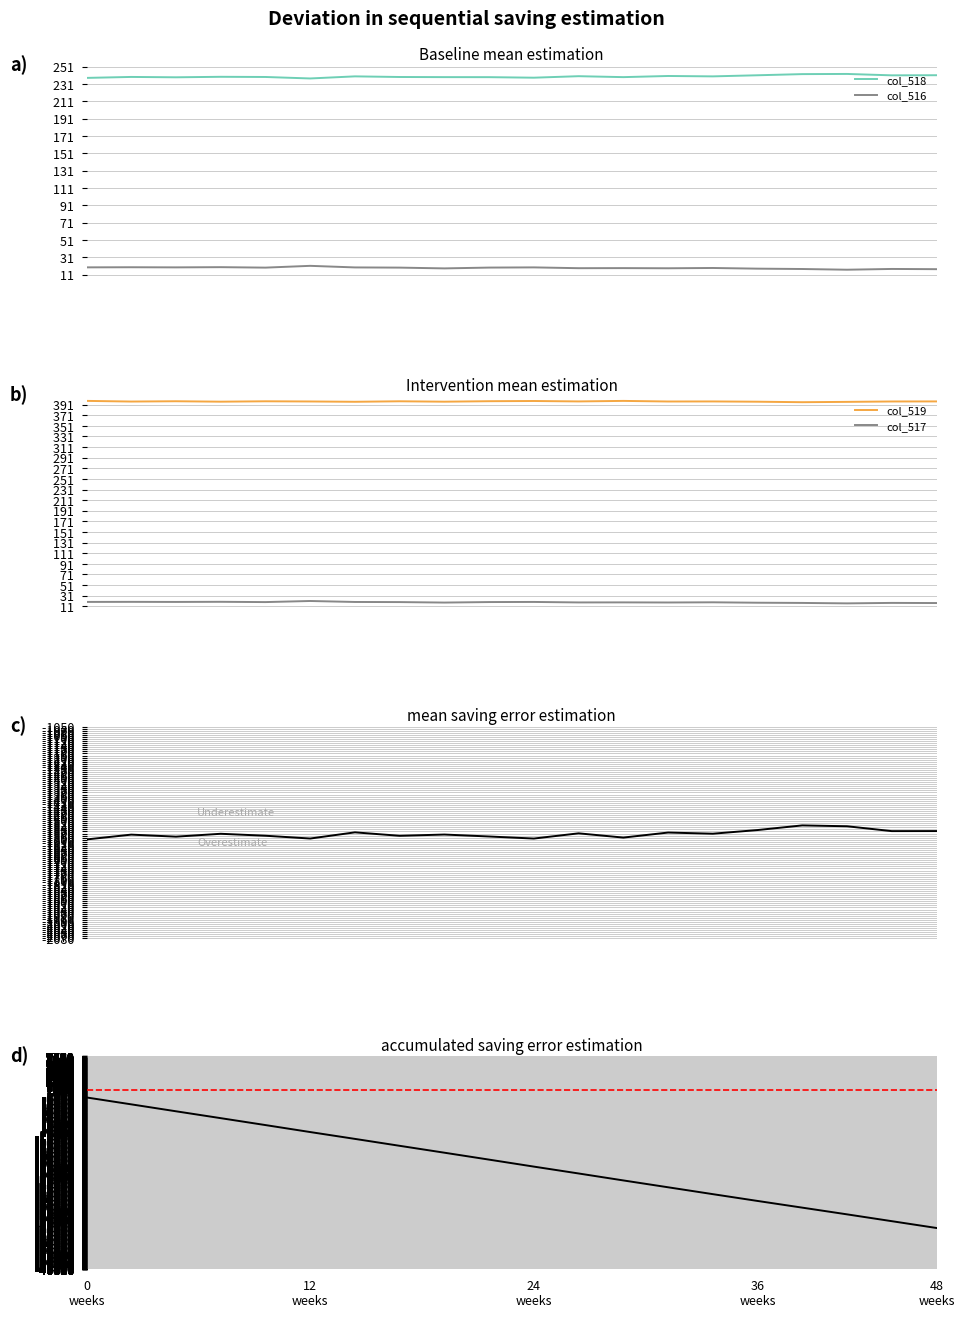

Where is the first local minimum for col_516?

62432